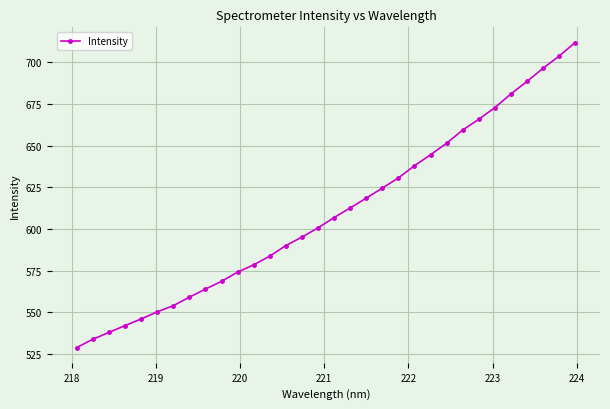

True or false: there are more than 0 points higher than both neighbors.

False